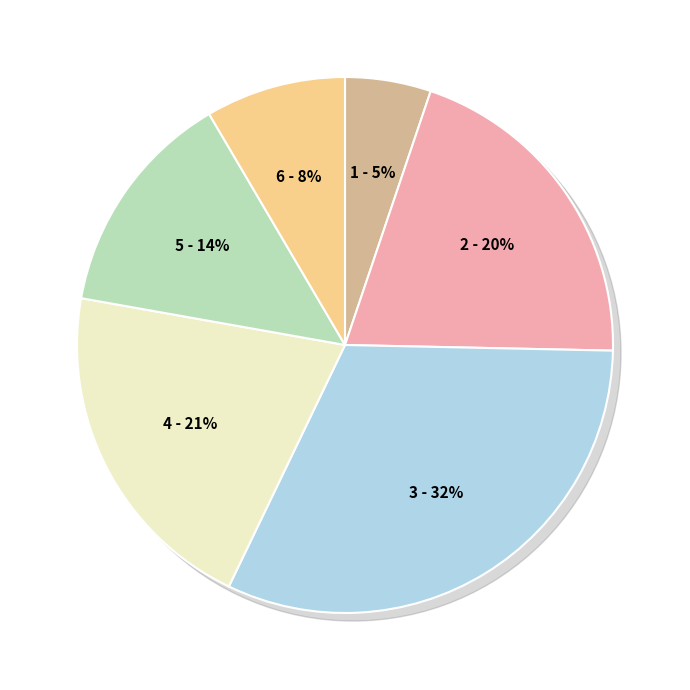

True or false: Хлеб пшеничный (обед) accounts for 21% of the total.

False